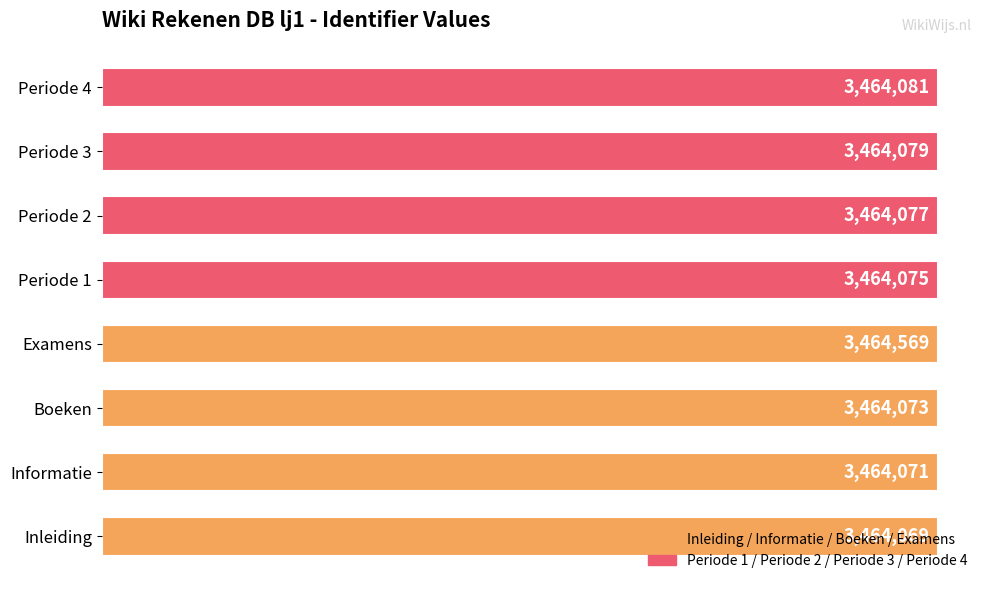

List the labels in order of value, largest first.

Examens, Periode 4, Periode 3, Periode 2, Periode 1, Boeken, Informatie, Inleiding